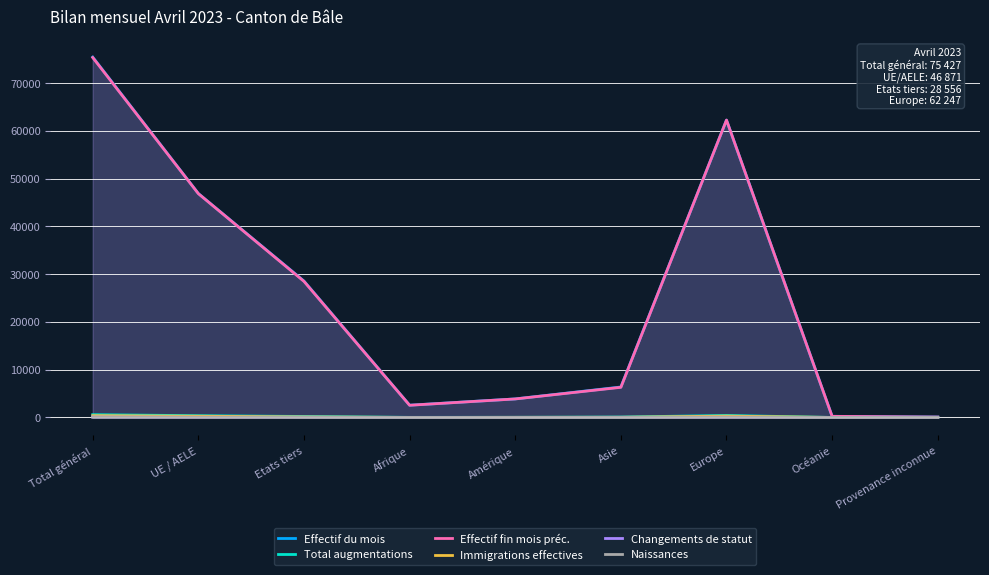

How many data points in Changements de statut are less than 31?

4